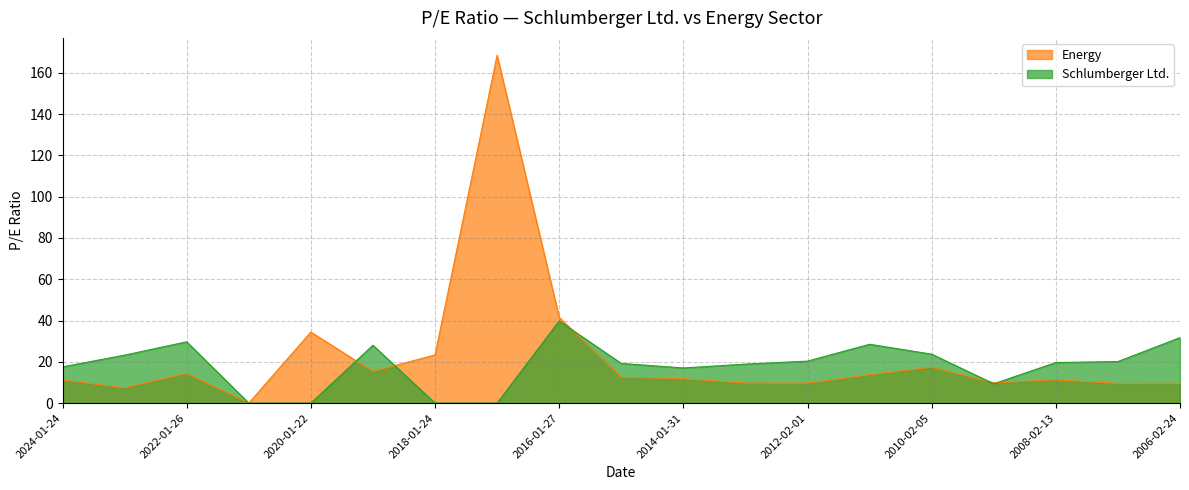

At how many categories does at least one series exceed 52?

1